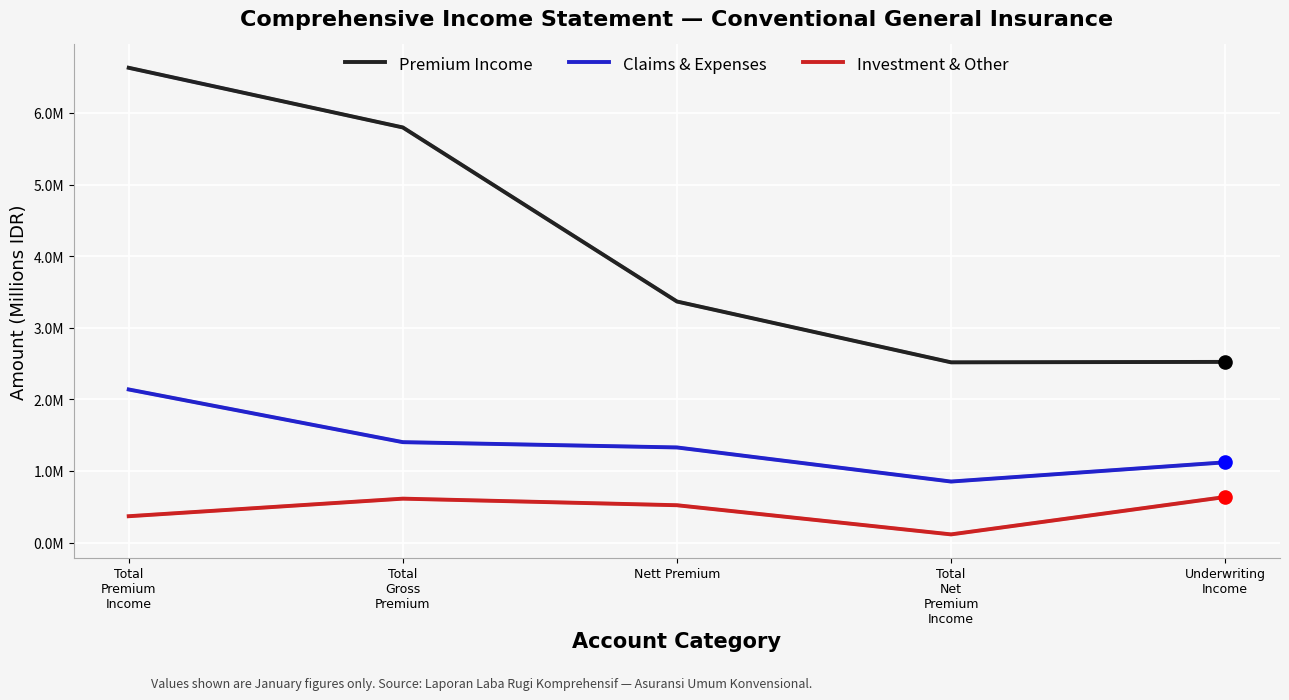

At which category is the sum across all series the highest?

Total
Premium
Income